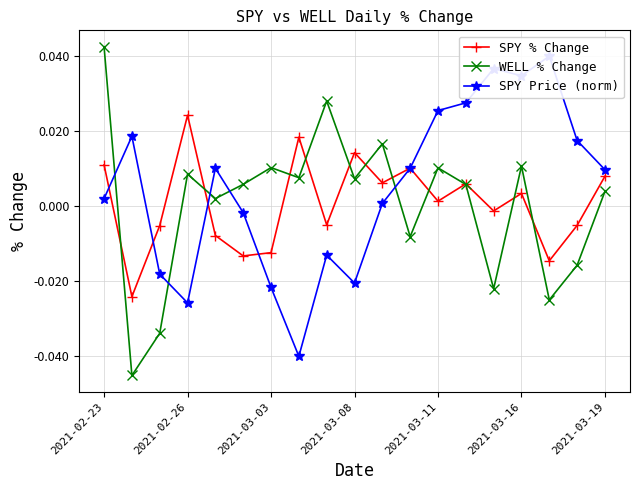

Where is the first local maximum for WELL % Change?

2021-02-26